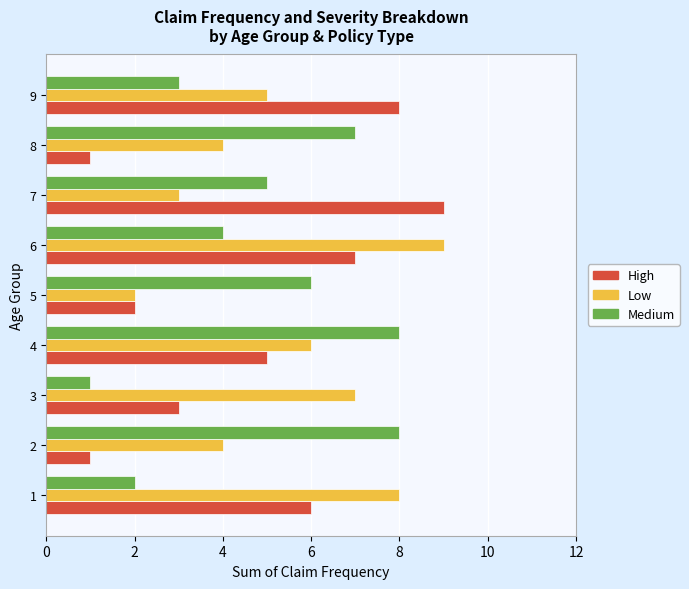

At which category is the sum across all series the highest?

6